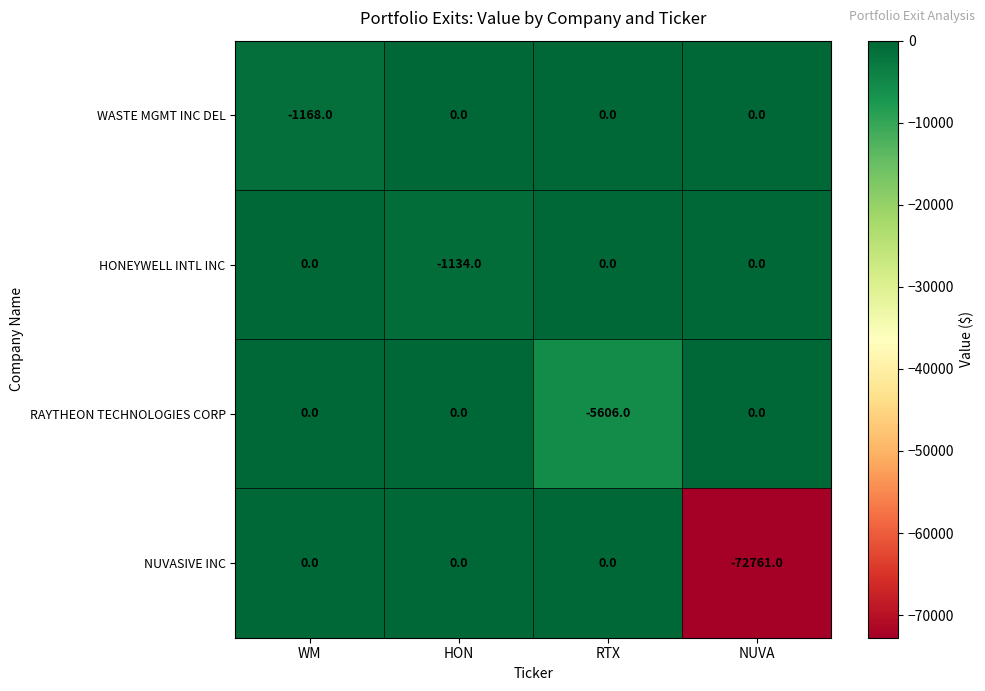

Is the value of NUVASIVE INC at NUVA greater than the value of WASTE MGMT INC DEL at RTX?

No